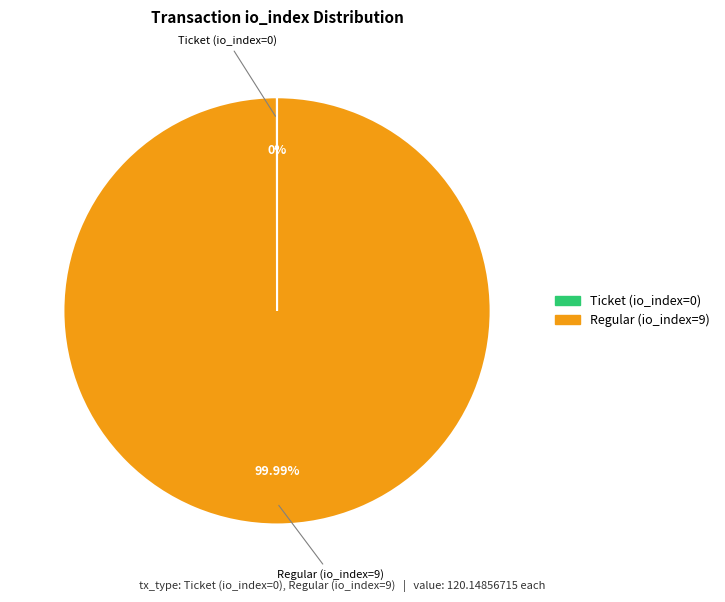

Which category accounts for the majority?

Regular (io_index=9)